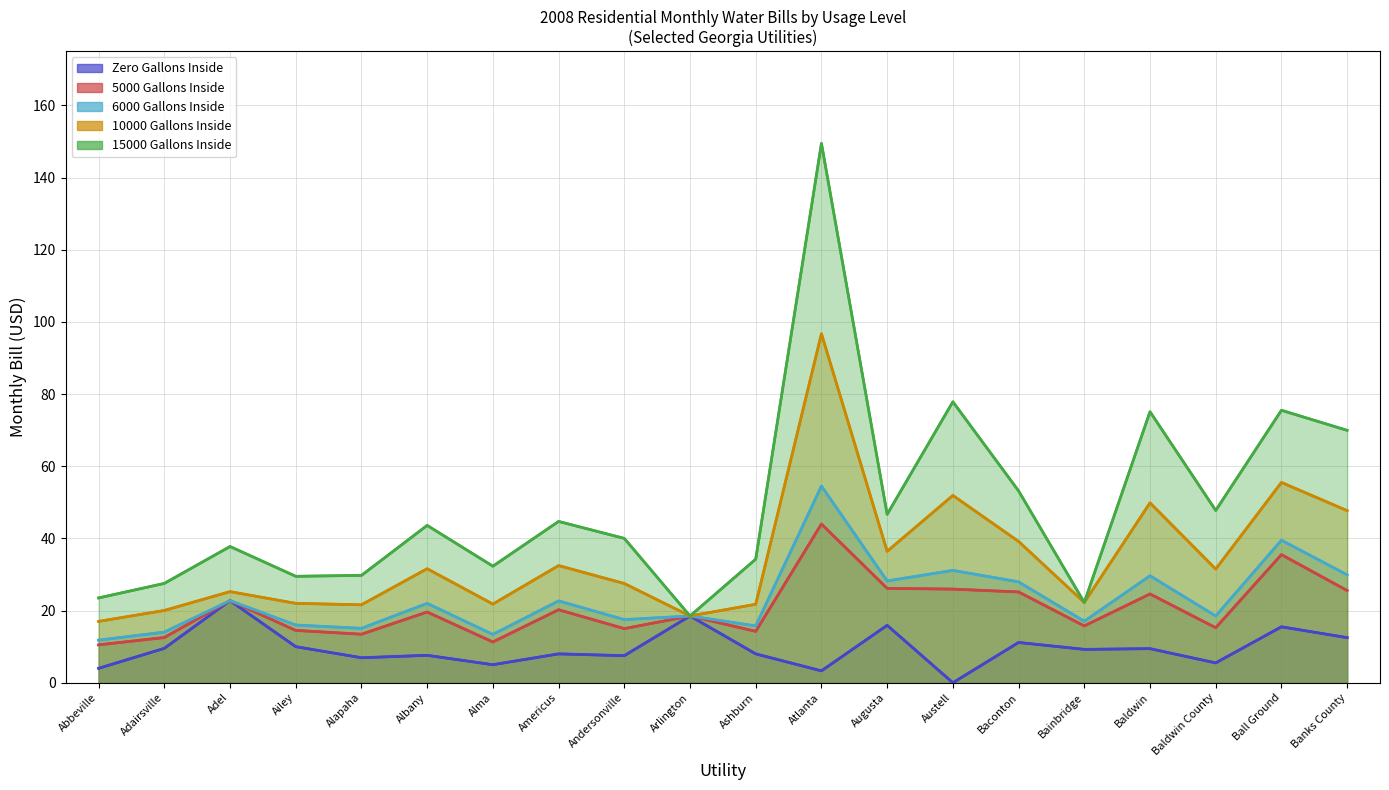

At which category does Zero Gallons Inside reach its first local peak?

Adel